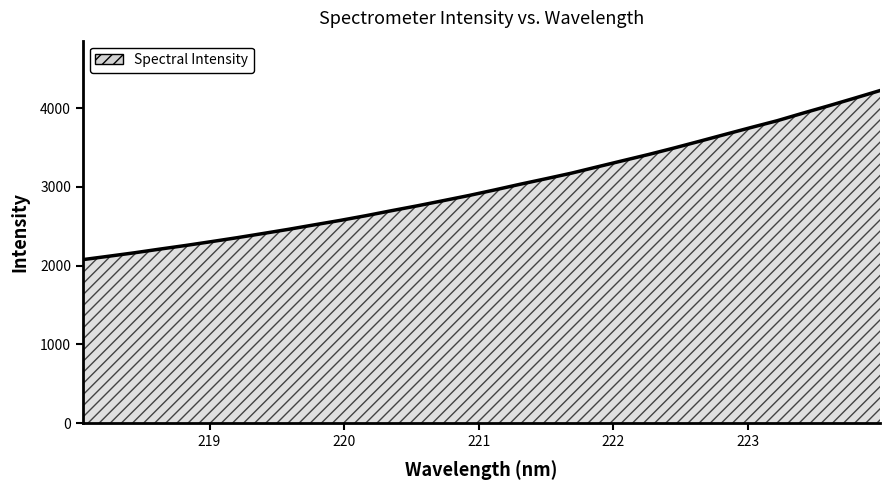

What is the smallest value displayed?

2077.3